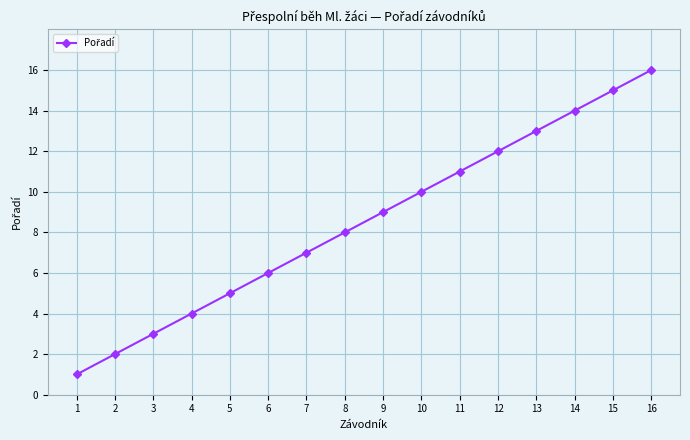

List the labels in order of value, largest first.

16, 15, 14, 13, 12, 11, 10, 9, 8, 7, 6, 5, 4, 3, 2, 1